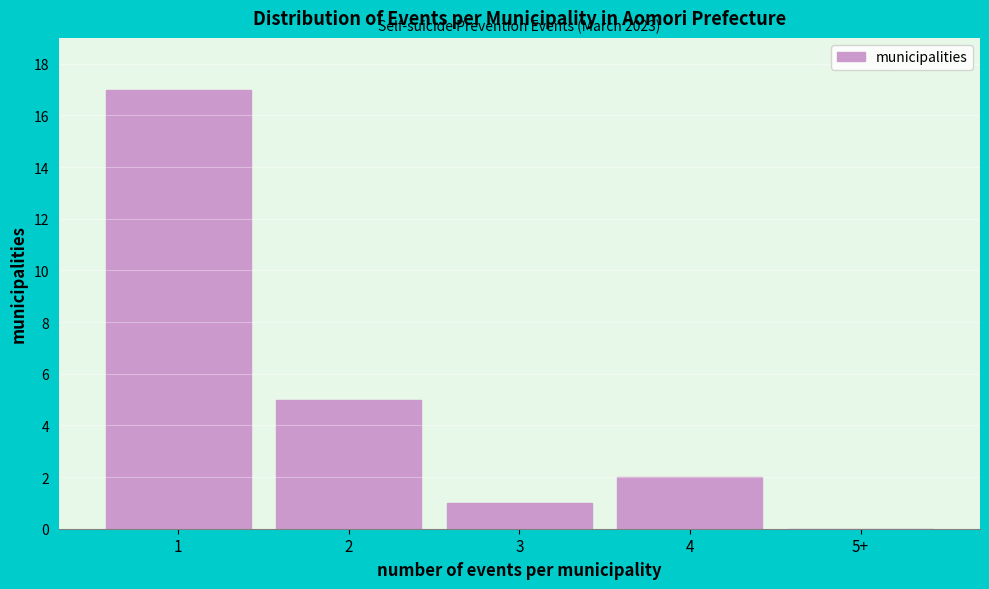

Reading left to right, transcribe all the data shown in this chart.

1=17	2=5	3=1	4=2	5+=0